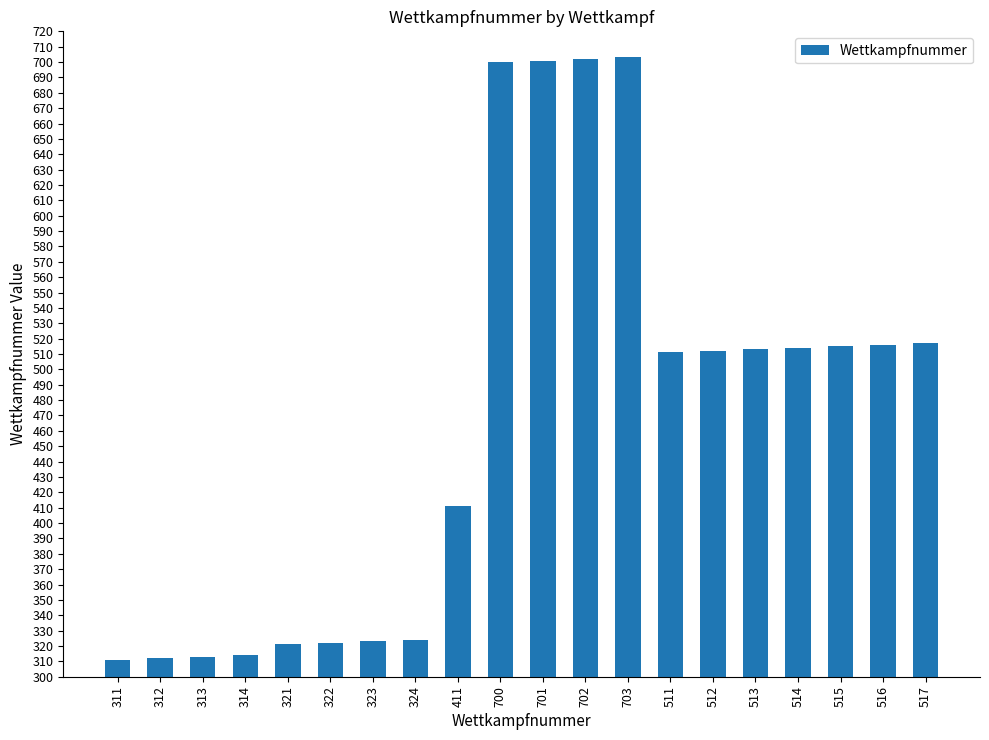

Where does the data first go above 512?

700